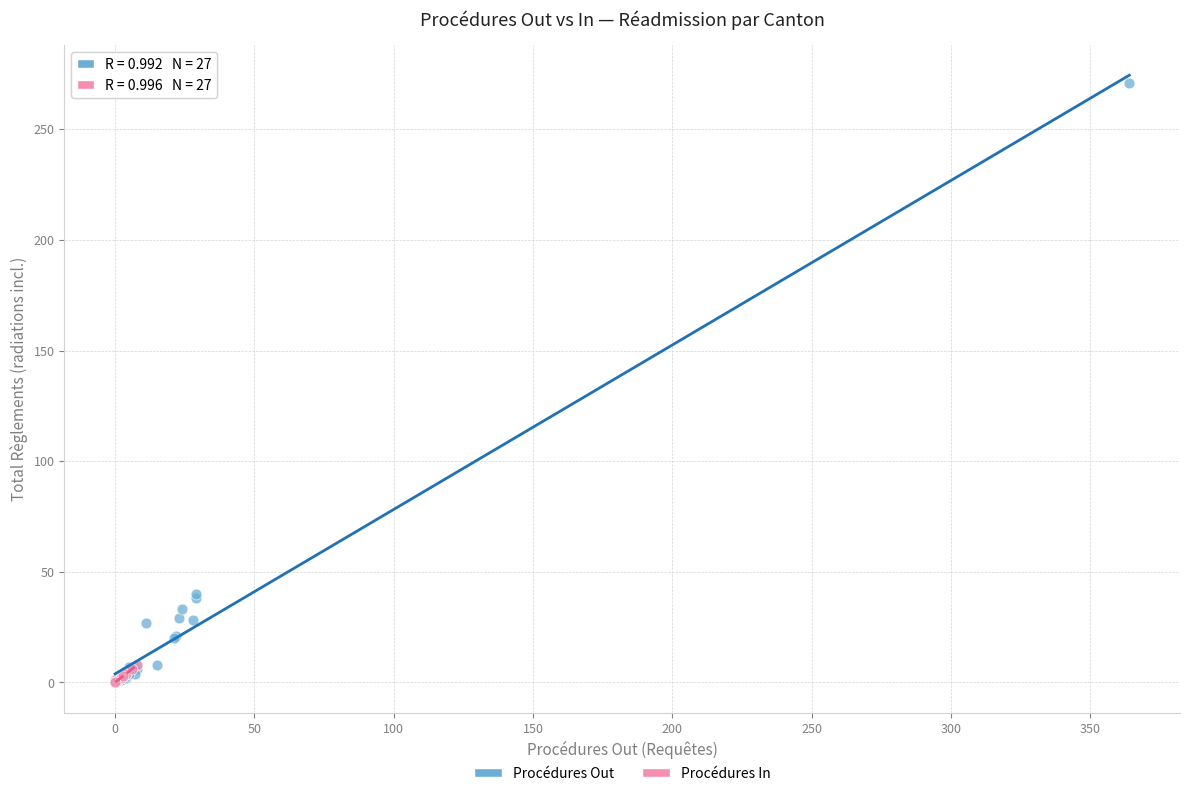

Which series has the largest Y range (max minus min)?

Procédures Out